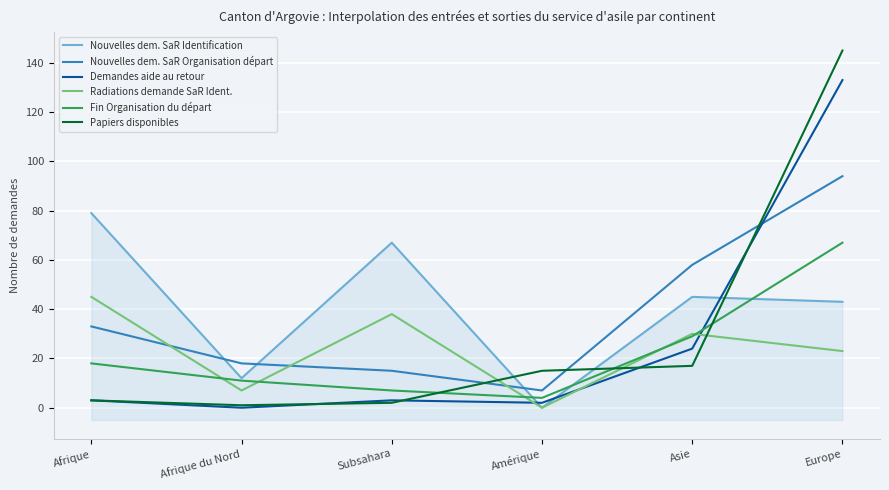

Where is the first local minimum for Demandes aide au retour?

Afrique du Nord